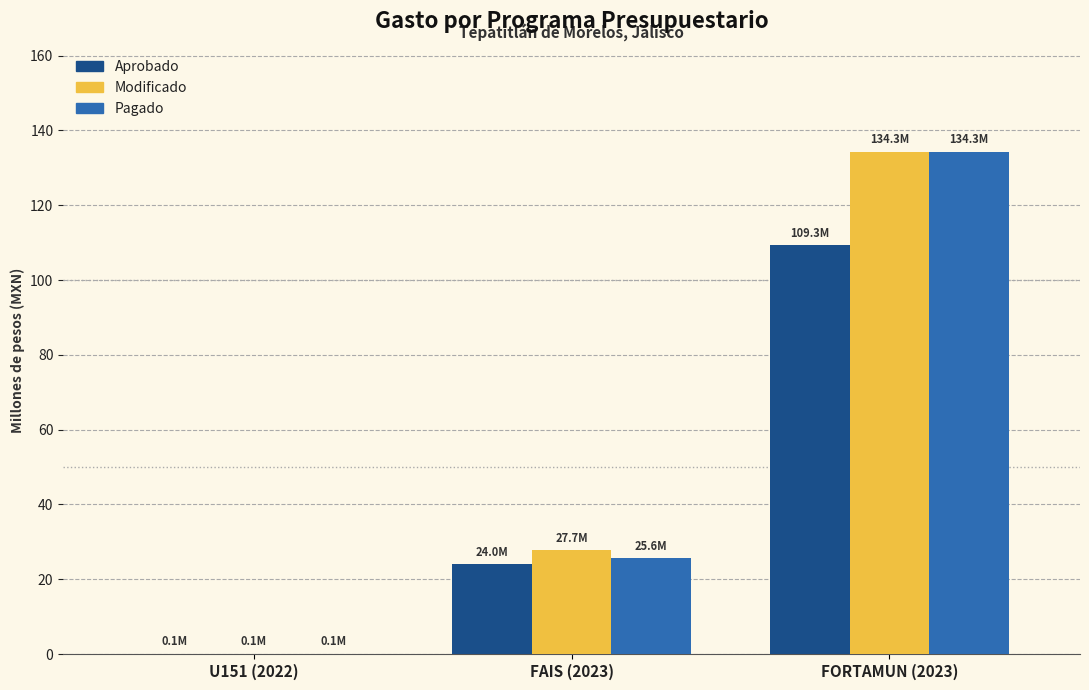

The Aprobado series shows 184.1 at FORTAMUN (2023). True or false?

False